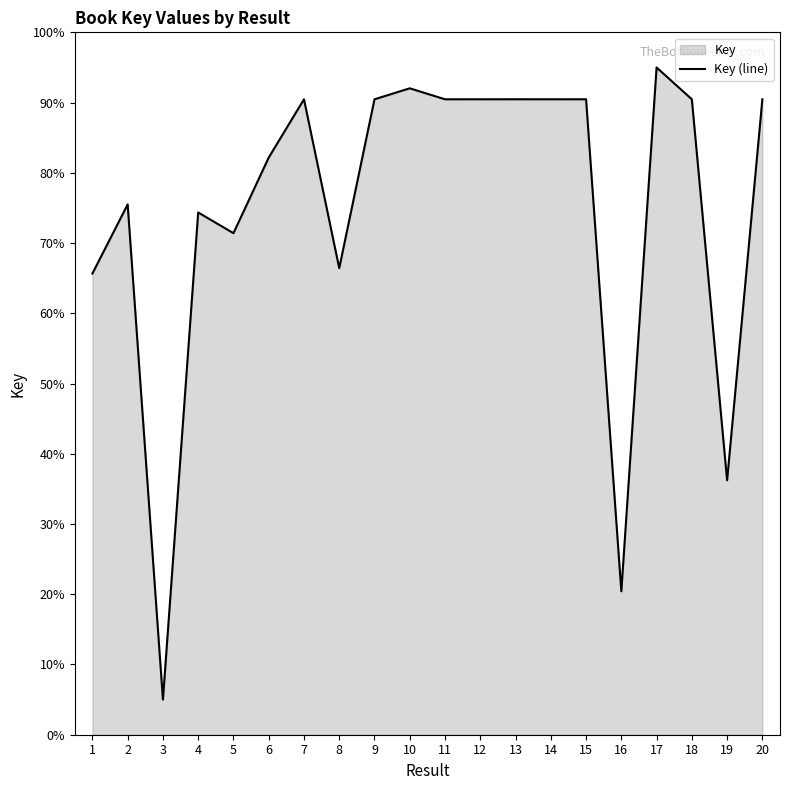

Rank the categories by value from lowest to highest.

3, 16, 19, 1, 8, 5, 4, 2, 6, 18, 14, 12, 7, 11, 9, 20, 15, 13, 10, 17